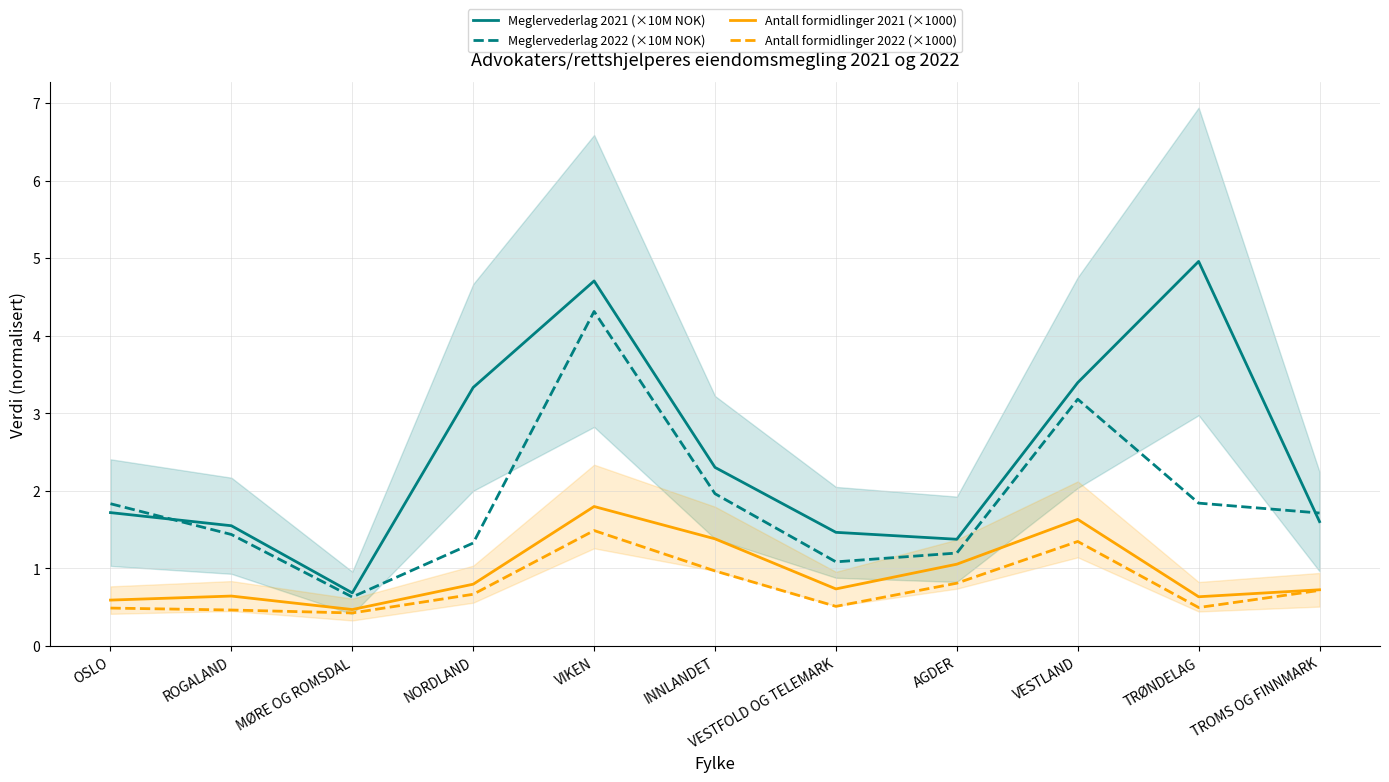

How many distinct data groups are displayed?

4